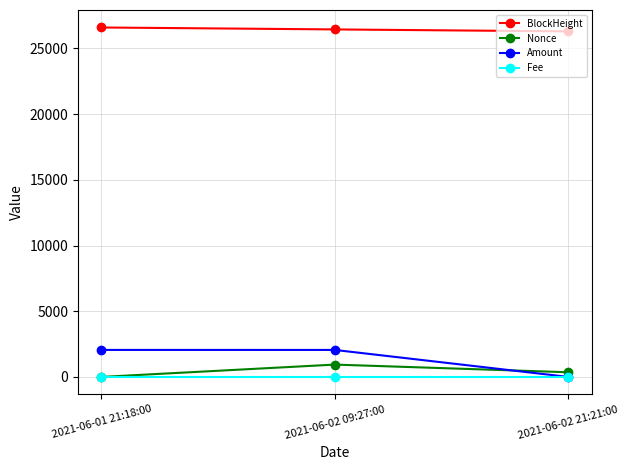

What is the label of the 1st point from the right?

2021-06-02 21:21:00